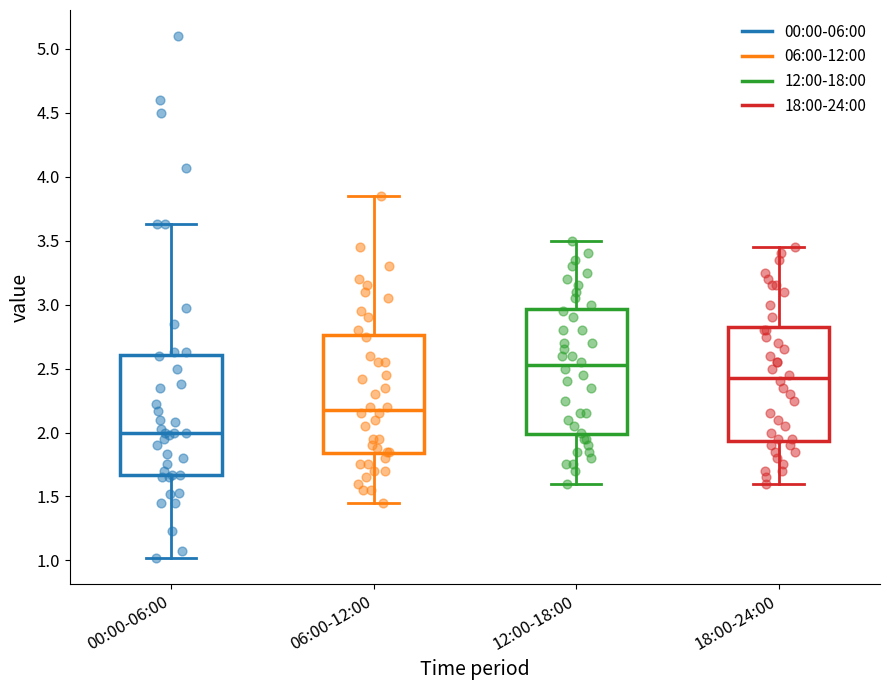

Reading left to right, read every box against the y-axis: the position of its median line, the range the box covers, and the ends of its whiskers. The values are not printed on the chart, so give them approximately, as read against the axis.

00:00-06:00: median 2.00, box 1.65 to 2.60, whiskers 1.00 to 3.65
06:00-12:00: median 2.20, box 1.85 to 2.75, whiskers 1.45 to 3.85
12:00-18:00: median 2.55, box 2.00 to 2.95, whiskers 1.60 to 3.50
18:00-24:00: median 2.45, box 1.95 to 2.85, whiskers 1.60 to 3.45